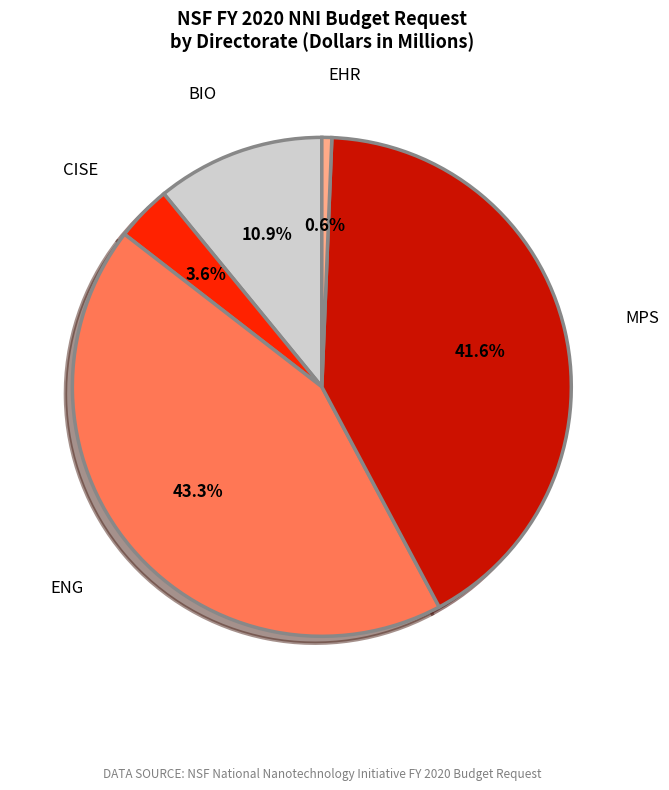

Is there a majority slice in this chart?

No